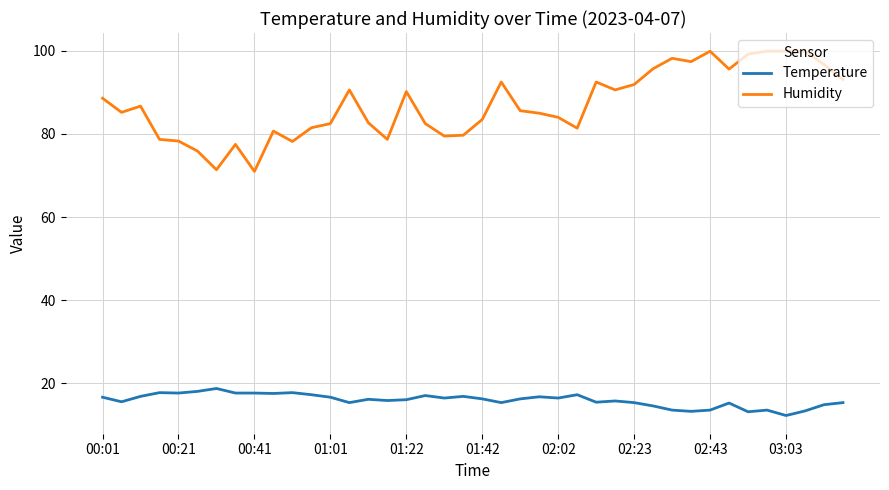

Which series has the largest total across all categories?

Humidity